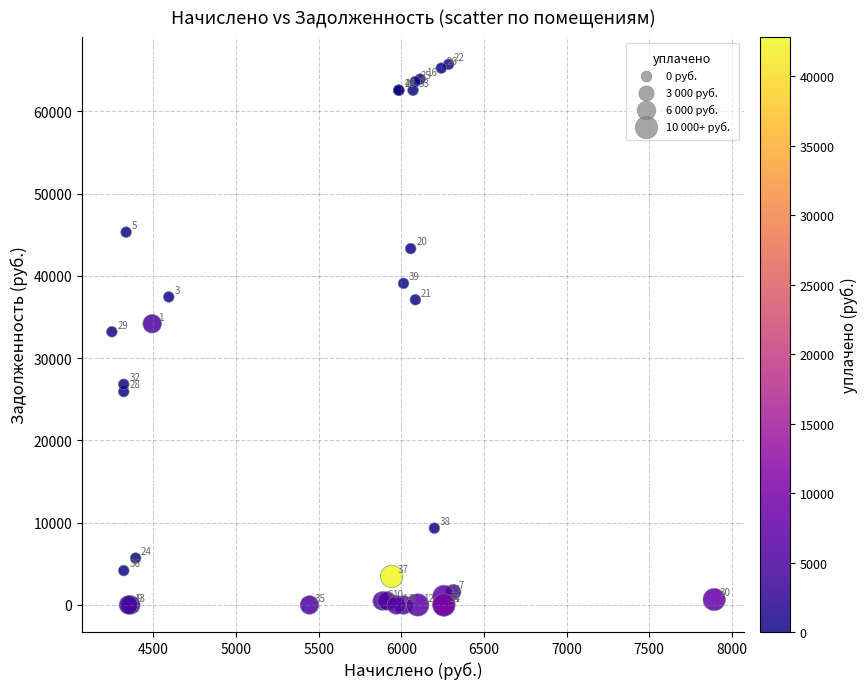

What Y value in the scatter plot is closest to 32865?

33213.4